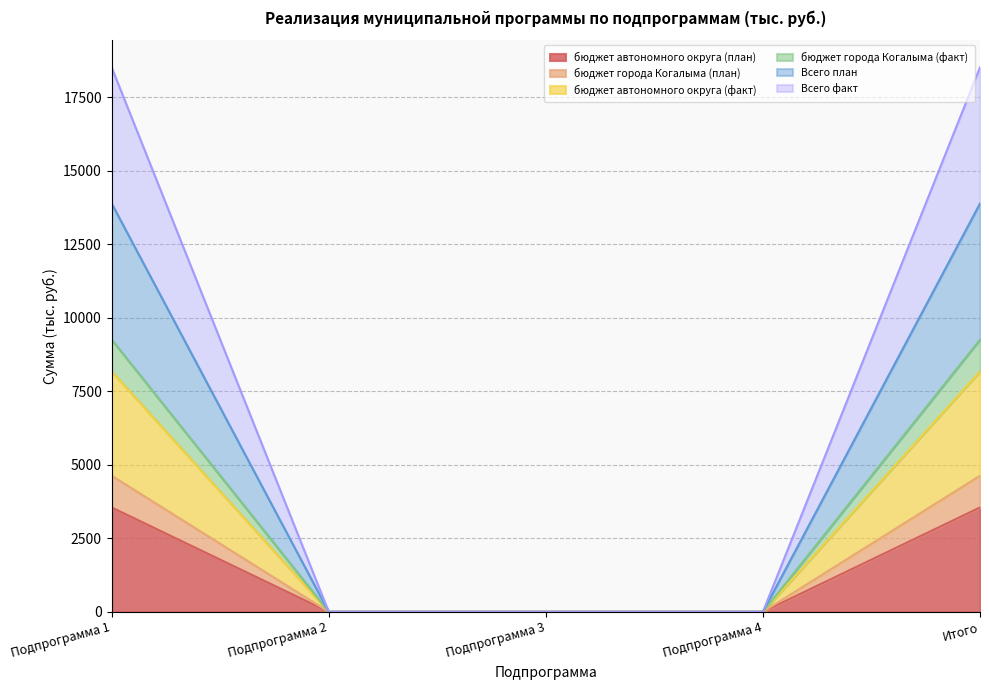

True or false: бюджет города Когалыма (факт) and Всего факт cross at least once.

False